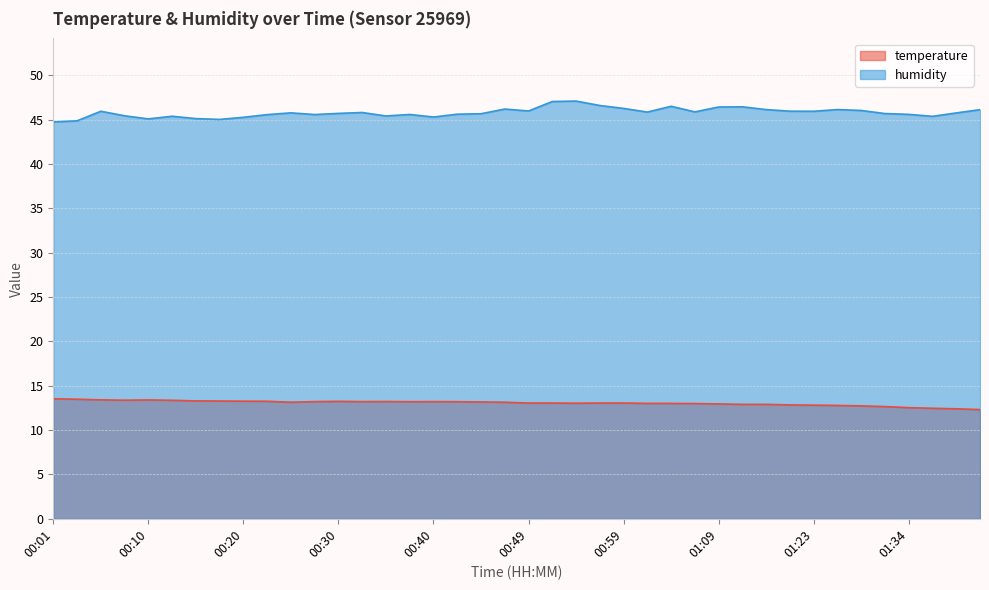

What is the value of the temperature point at the 27th from the left?

13.0